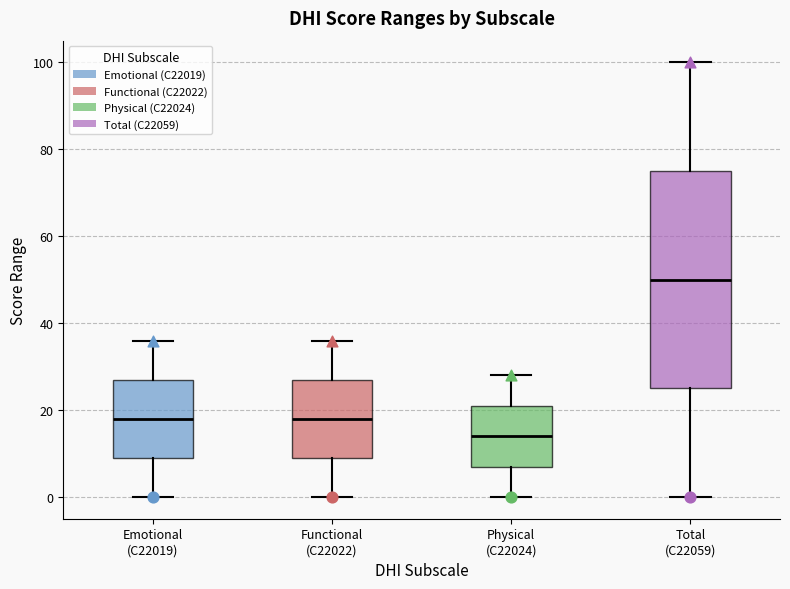

Reading left to right, transcribe this box plot: for each box, give where its median line is, the range the box spans, and where its two whiskers end, as read against the y-axis. The values are not printed on the chart, so give them approximately, as read against the axis.

Emotional (C22019): median 18, box 10 to 28, whiskers 0 to 36
Functional (C22022): median 18, box 10 to 28, whiskers 0 to 36
Physical (C22024): median 14, box 8 to 22, whiskers 0 to 28
Total (C22059): median 50, box 26 to 76, whiskers 0 to 100